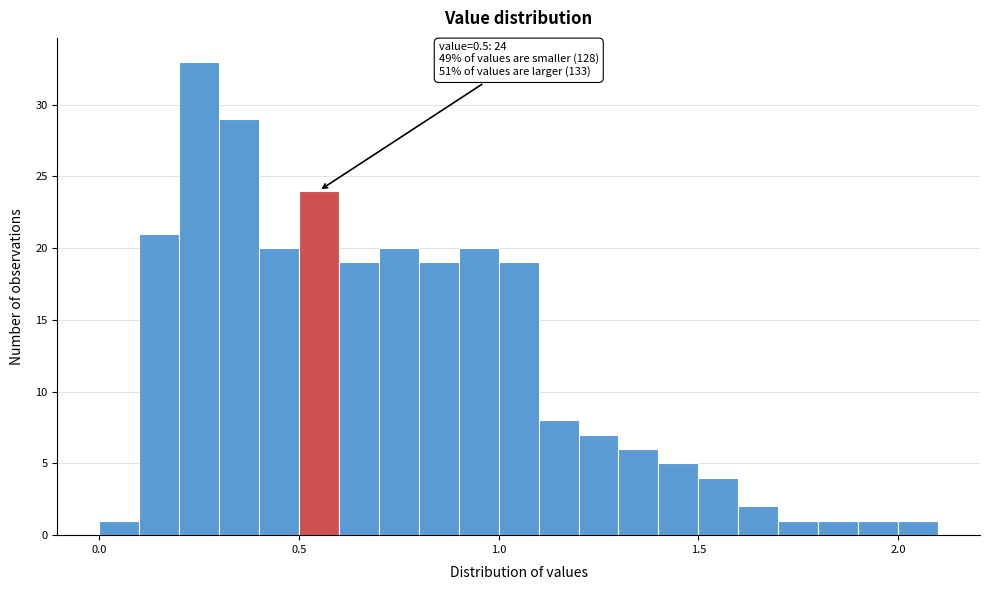

Around what value on the x-axis is the tallest bar? Give the approximate position of its centre, as read against the axis.

0.25